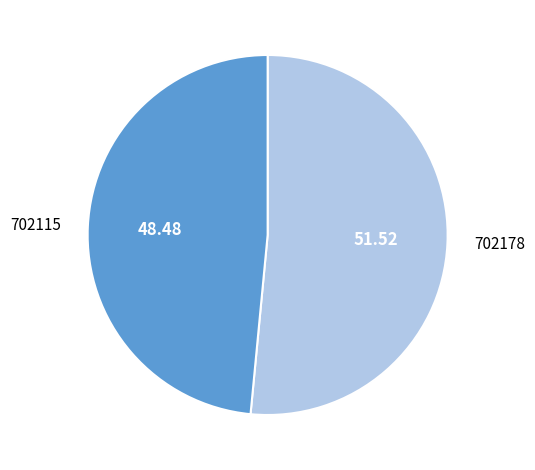

Rank the categories by value from highest to lowest.

702178, 702115